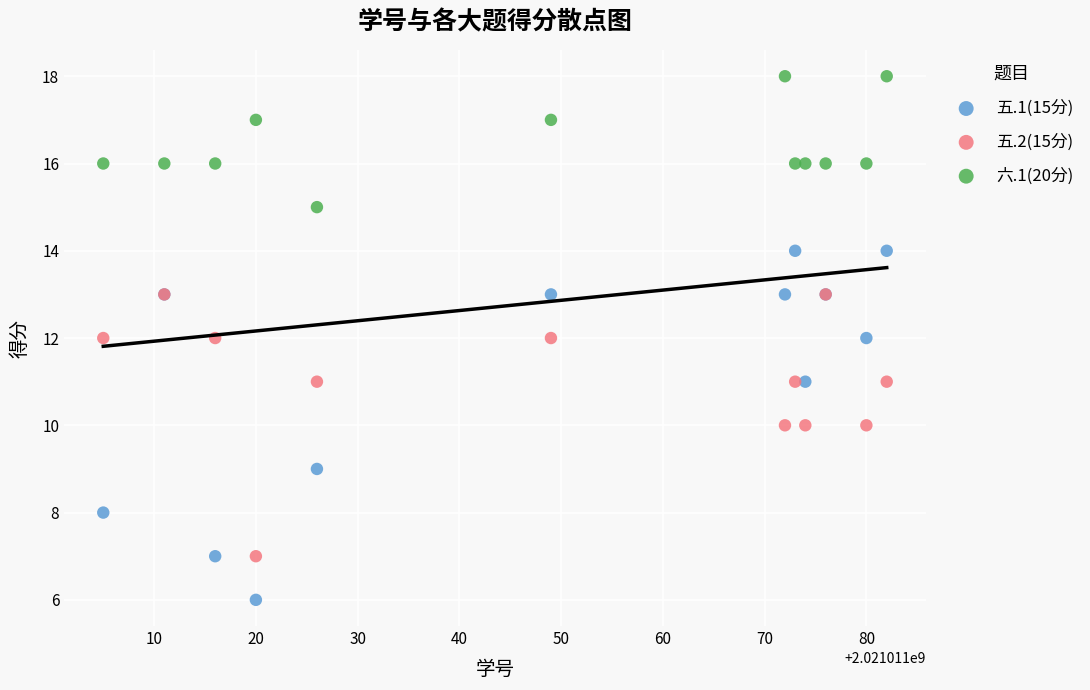

What are all the series names shown in the legend?

五.1(15分), 五.2(15分), 六.1(20分)